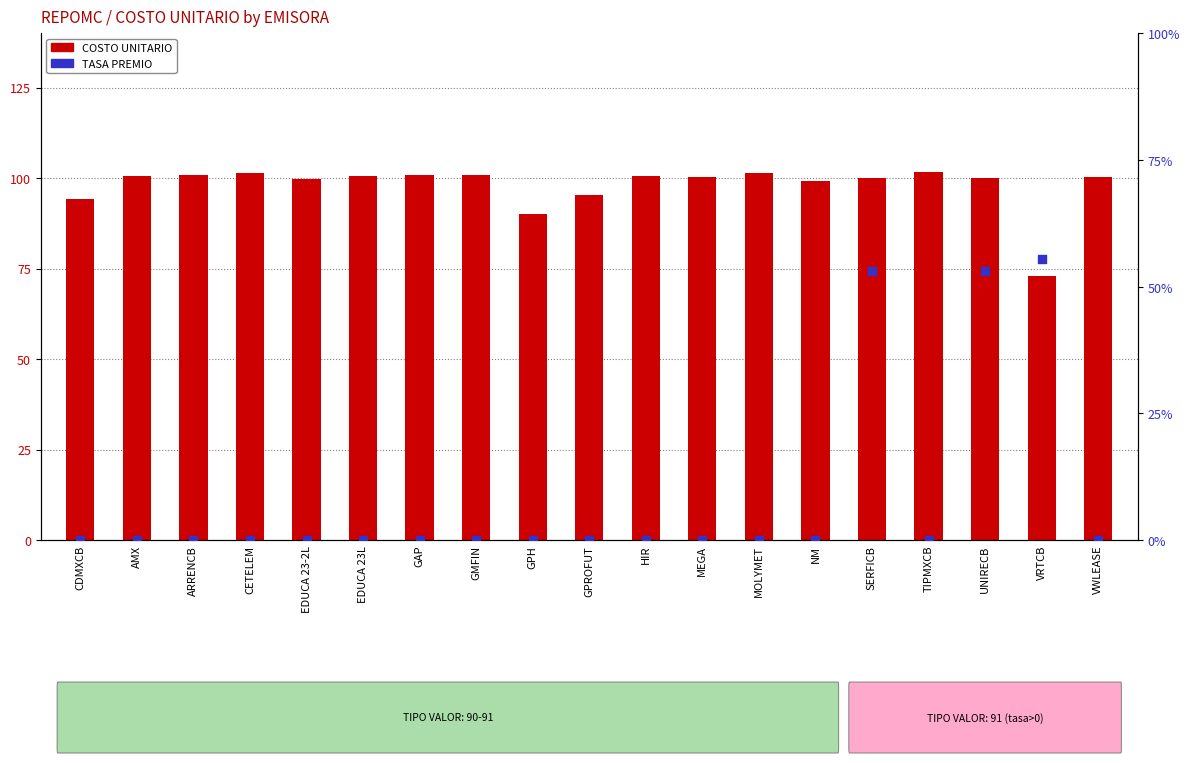

Which series reaches the maximum Y coordinate?

COSTO UNITARIO